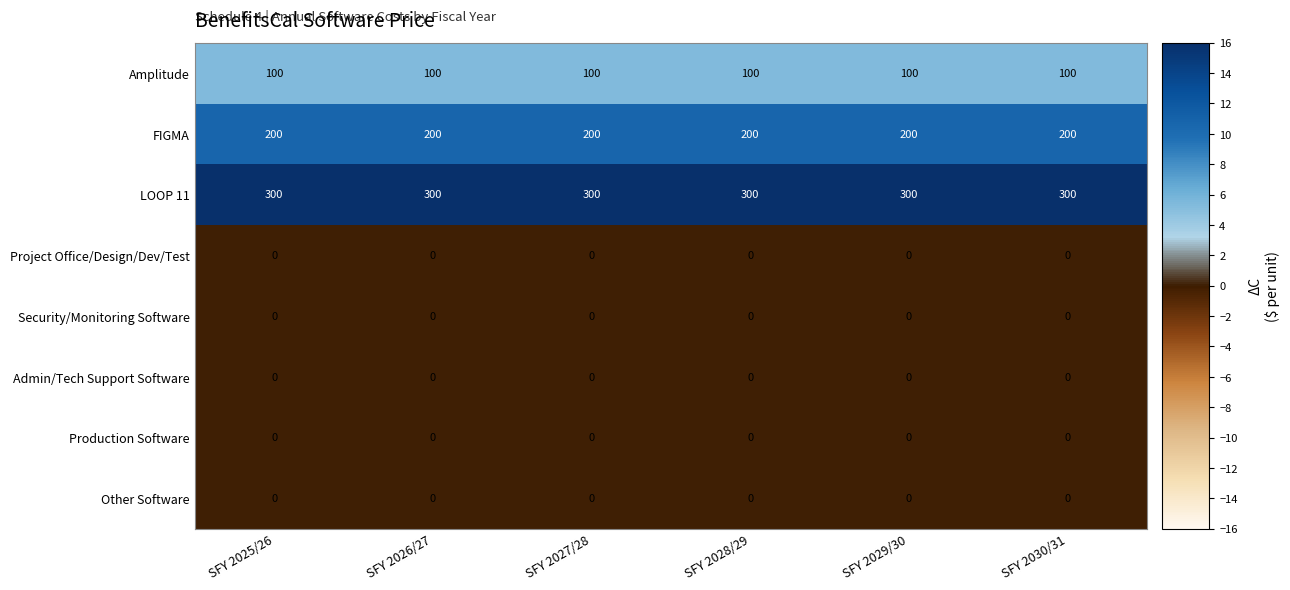

Which series has the largest total across all categories?

LOOP 11